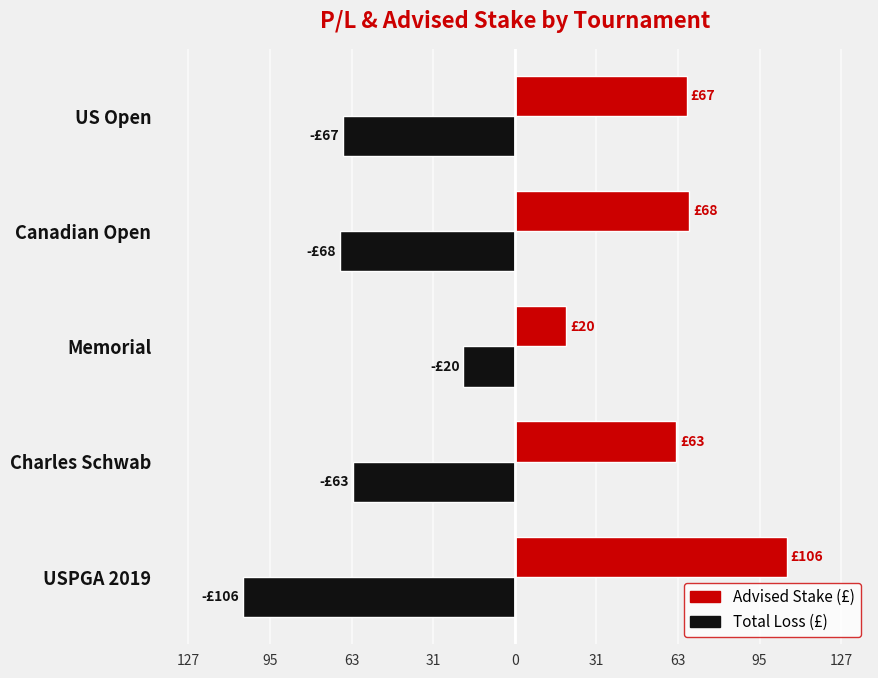

What are all the series names shown in the legend?

Advised Stake (£), Total Loss (£)